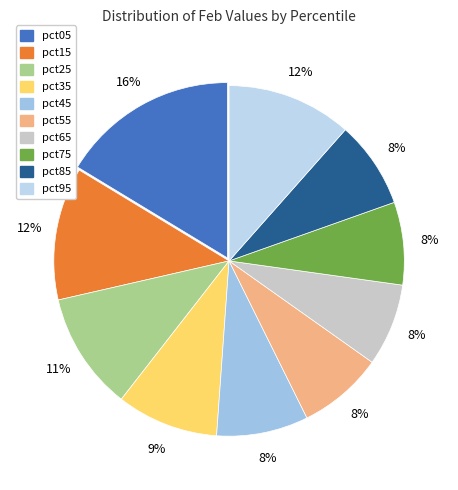

Is it true that pct75 is 8% of the pie?

True